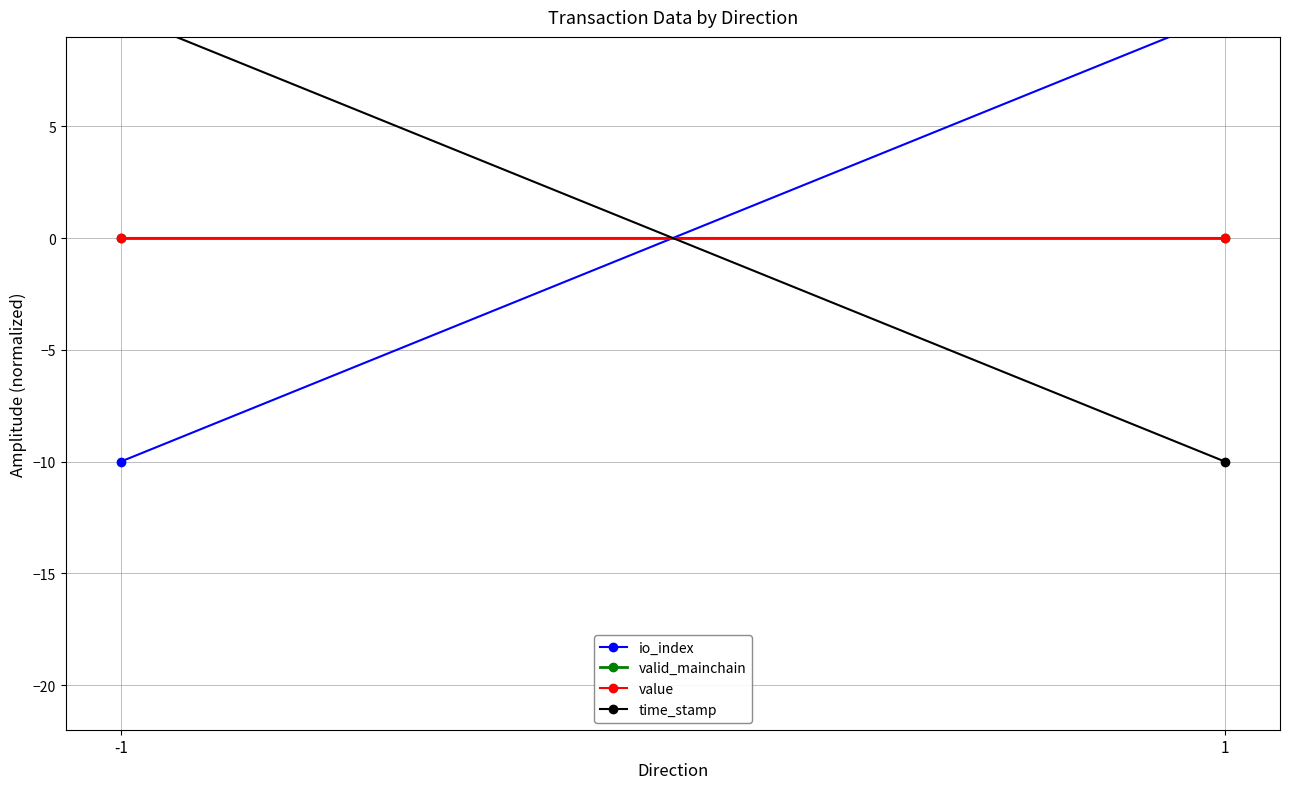

Is this an area chart (filled region under the line)?

No